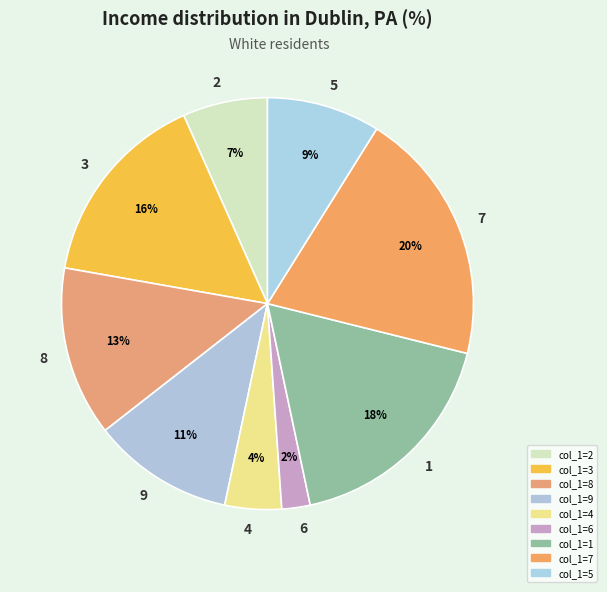

Does 8 represent more than half of the total?

No